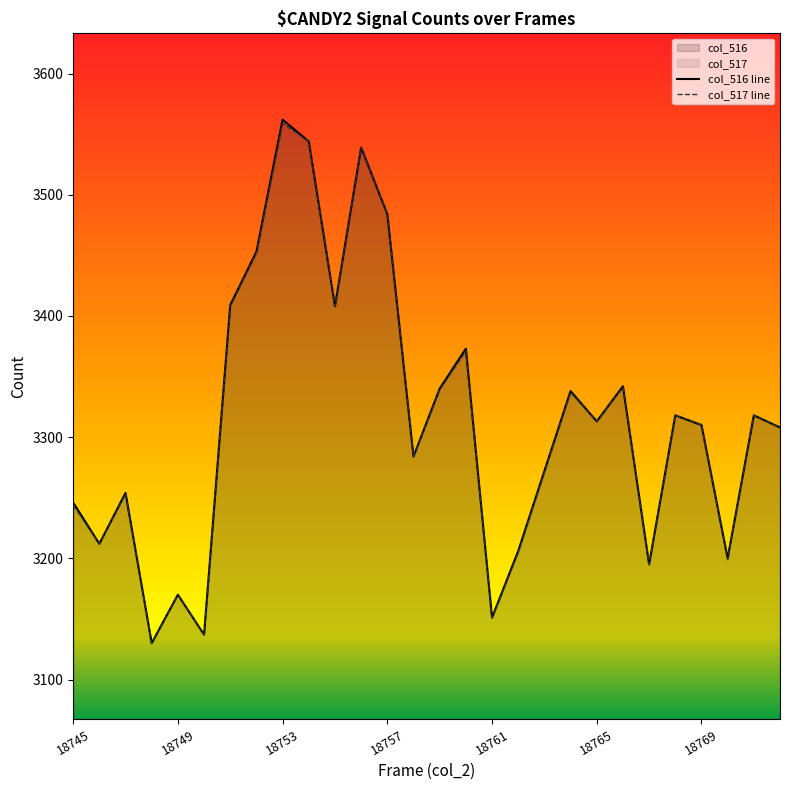

How many lines are shown in the chart?

2